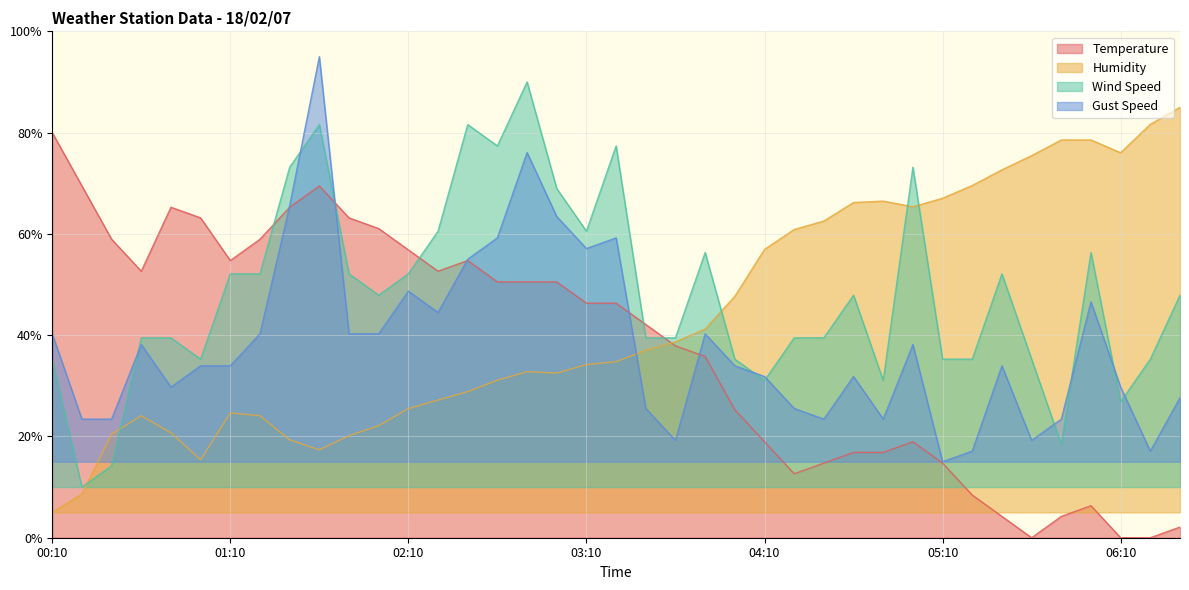

What is the difference between the maximum and minimum values in the Wind Speed series?

80.0